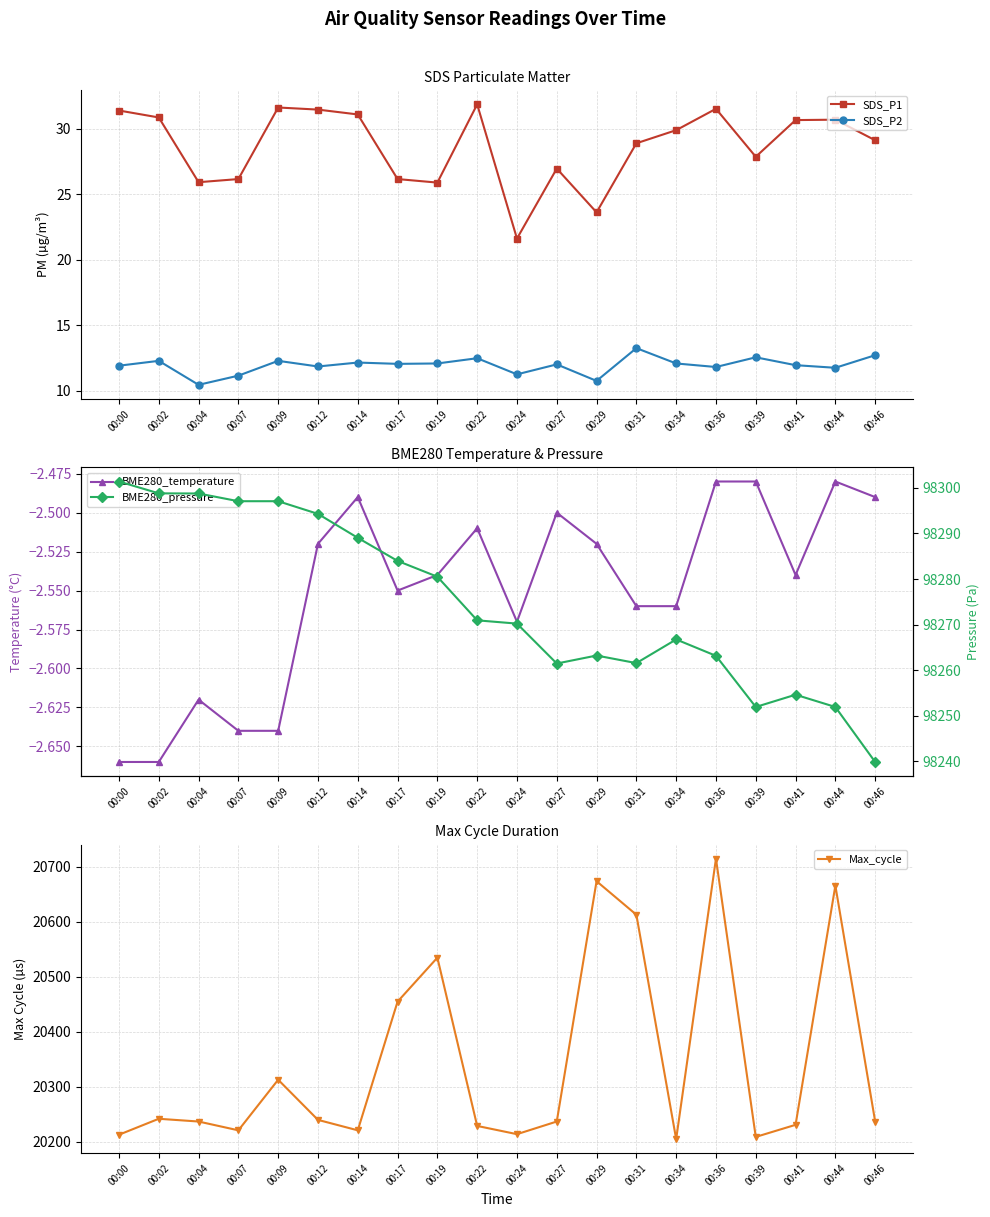

List the series in order of their peak value, lowest first.

BME280_temperature, SDS_P2, SDS_P1, Max_cycle, BME280_pressure